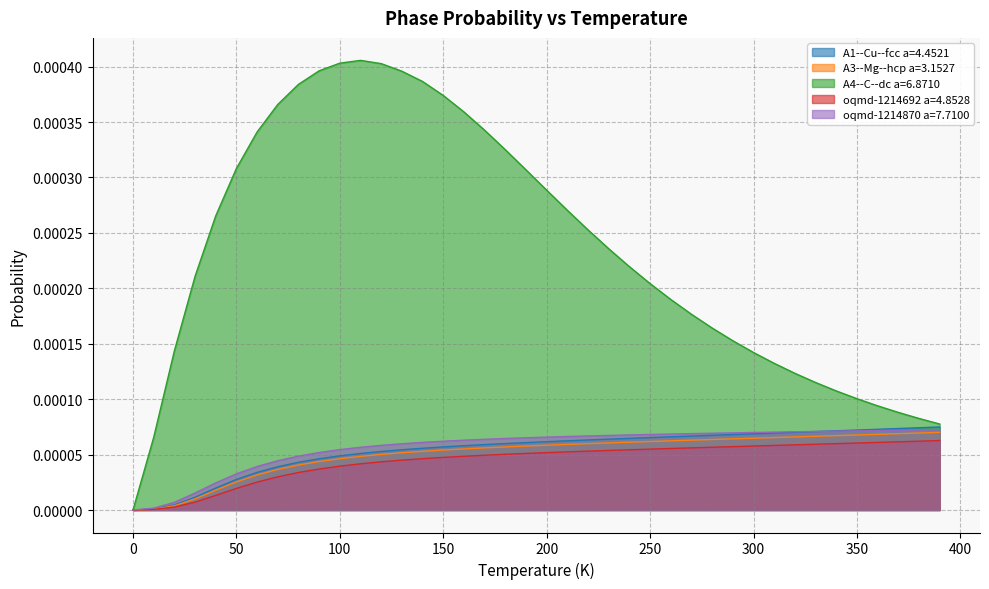

True or false: oqmd-1214692 a=4.8528 and A1--Cu--fcc a=4.4521 intersect in this chart.

False